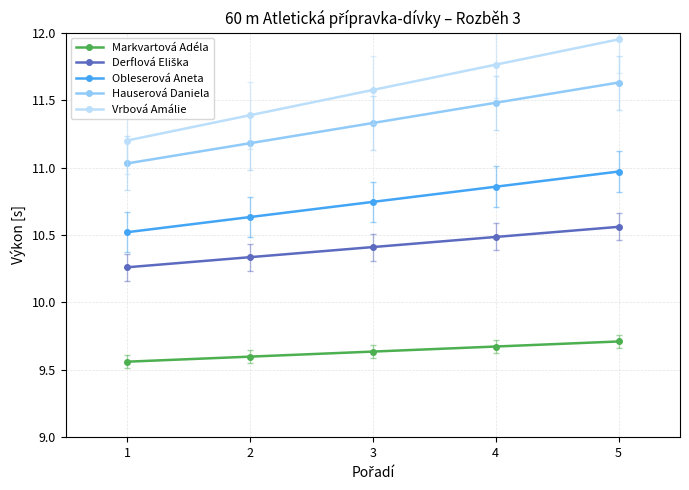

True or false: Hauserová Daniela and Obleserová Aneta intersect in this chart.

False